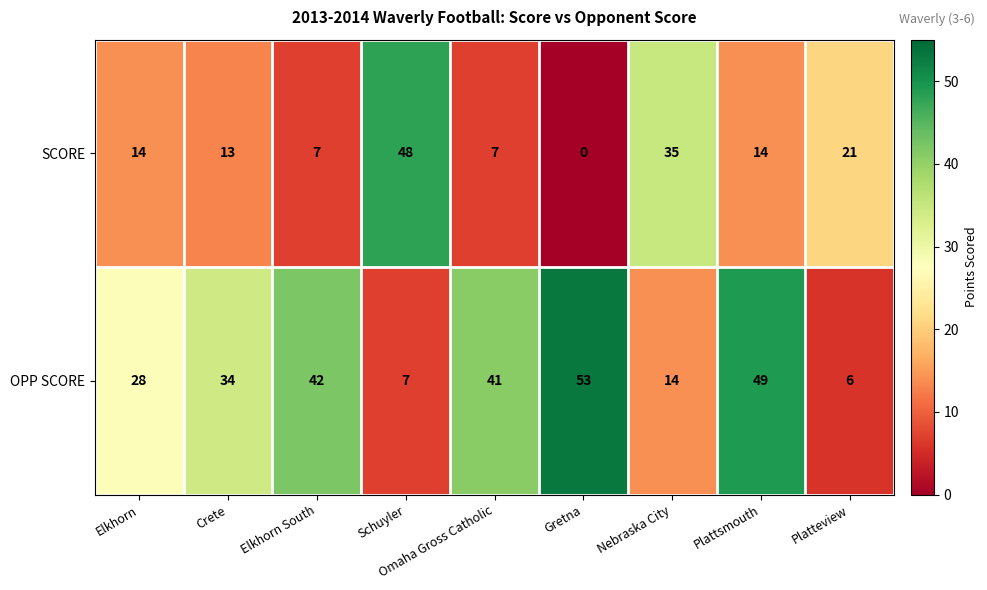

Count the SCORE values in the range 7 to 21.

6